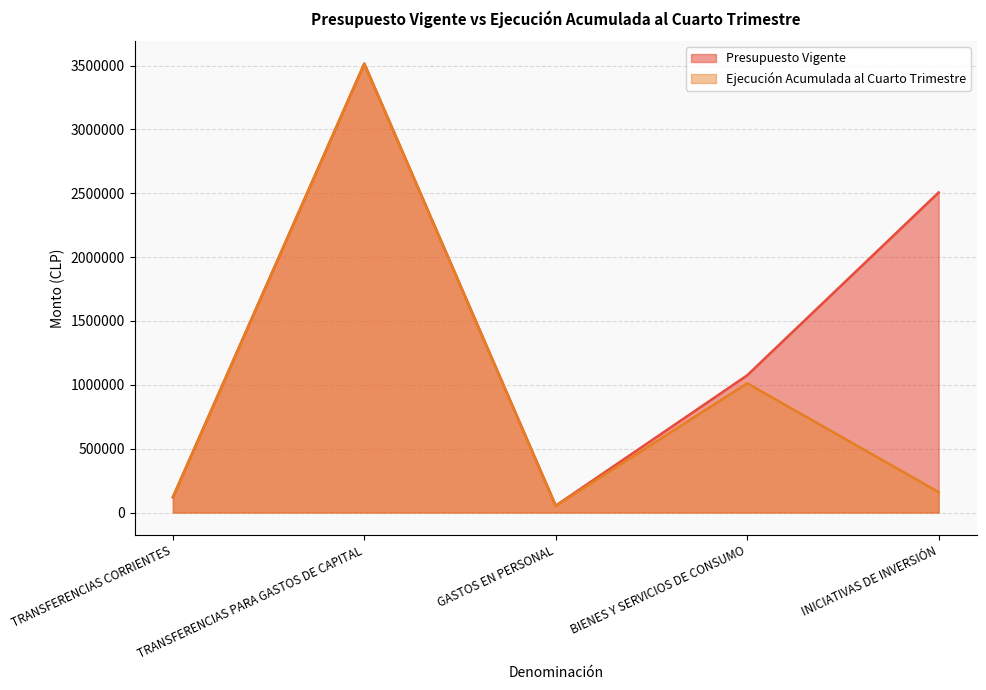

Does the chart have visible grid lines?

Yes